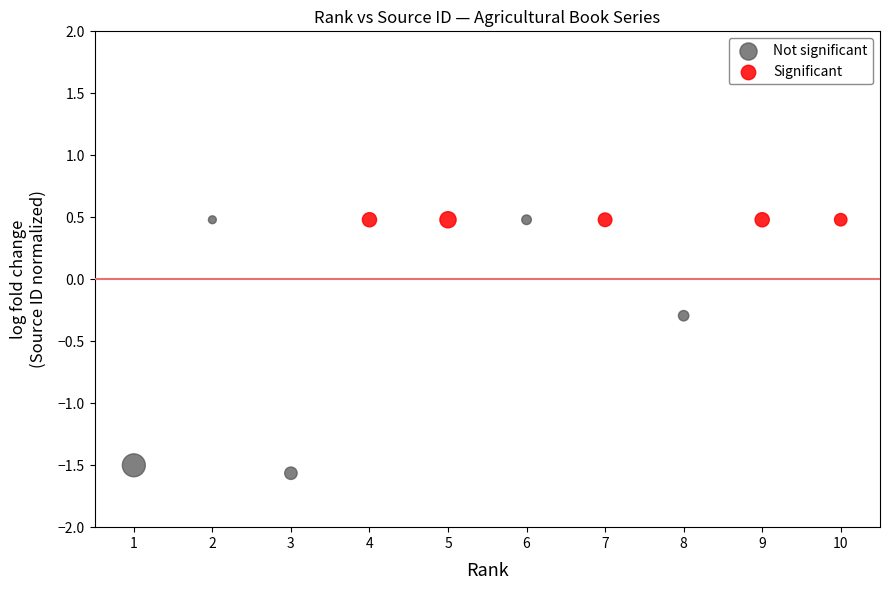

Which series has the largest Y range (max minus min)?

Not significant